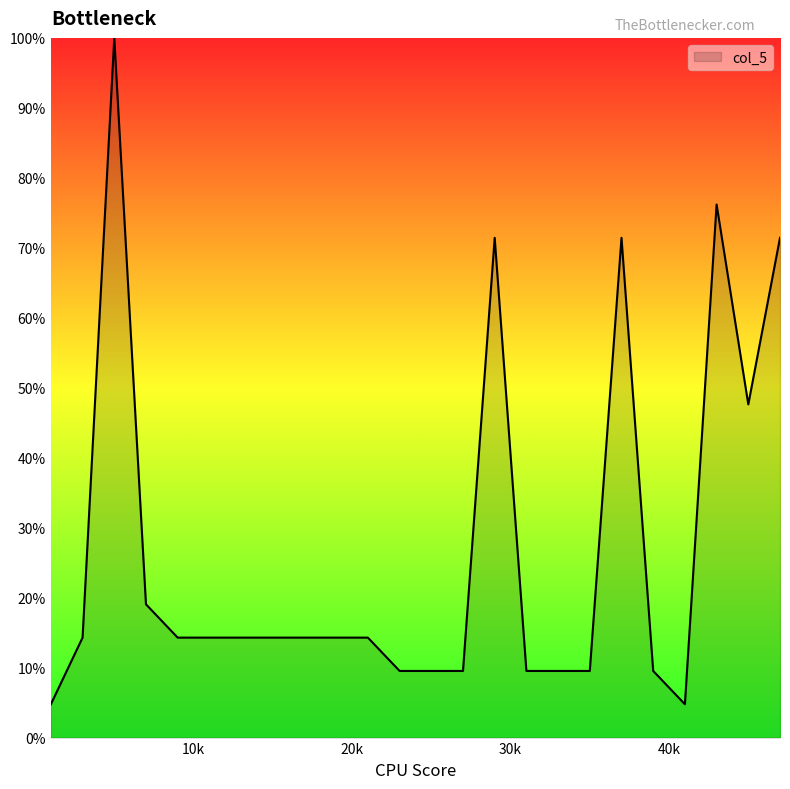

Count the number of data series in this chart.

1